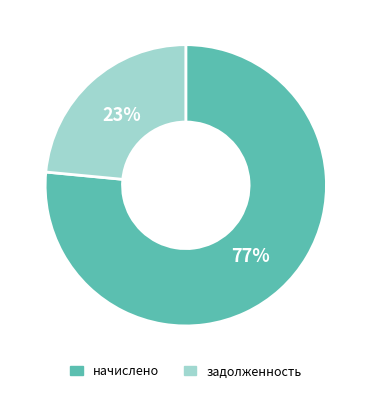

Which slice is the largest?

начислено